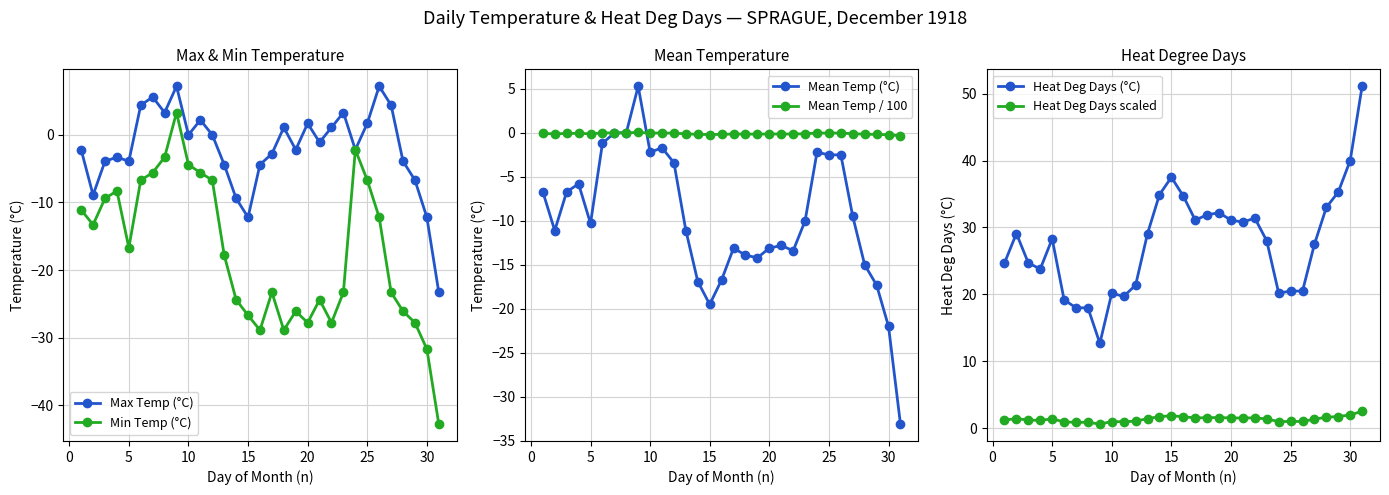

Does the chart display data point markers on the line(s)?

Yes